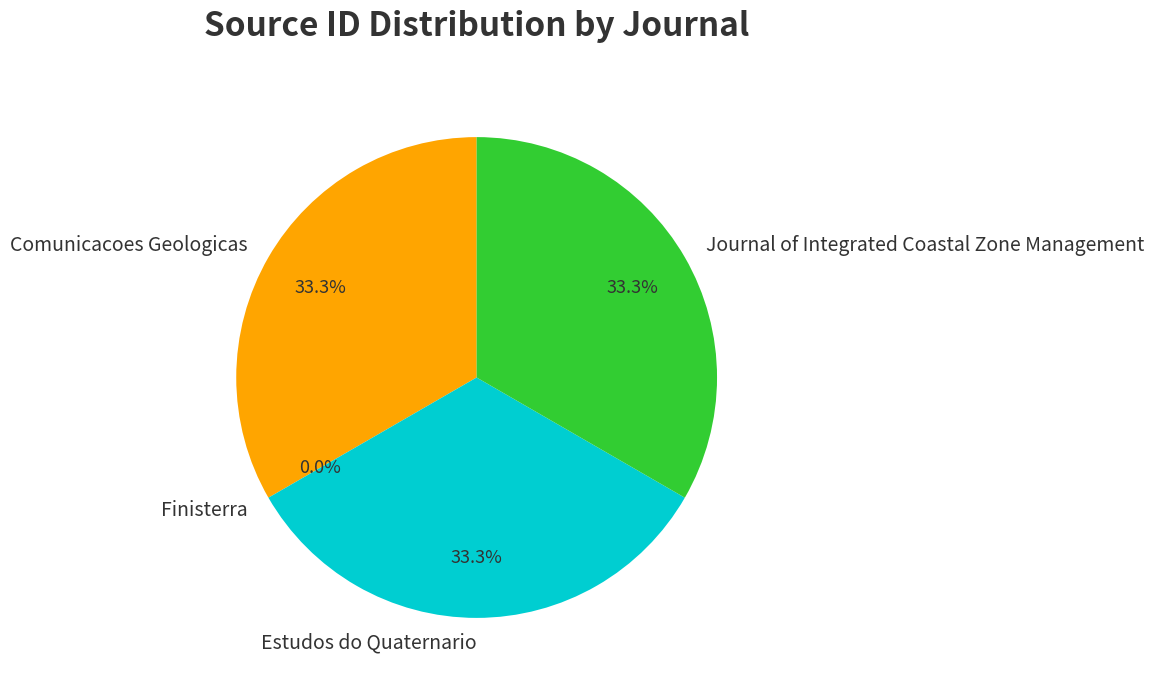

Is Estudos do Quaternario the majority of the pie?

No